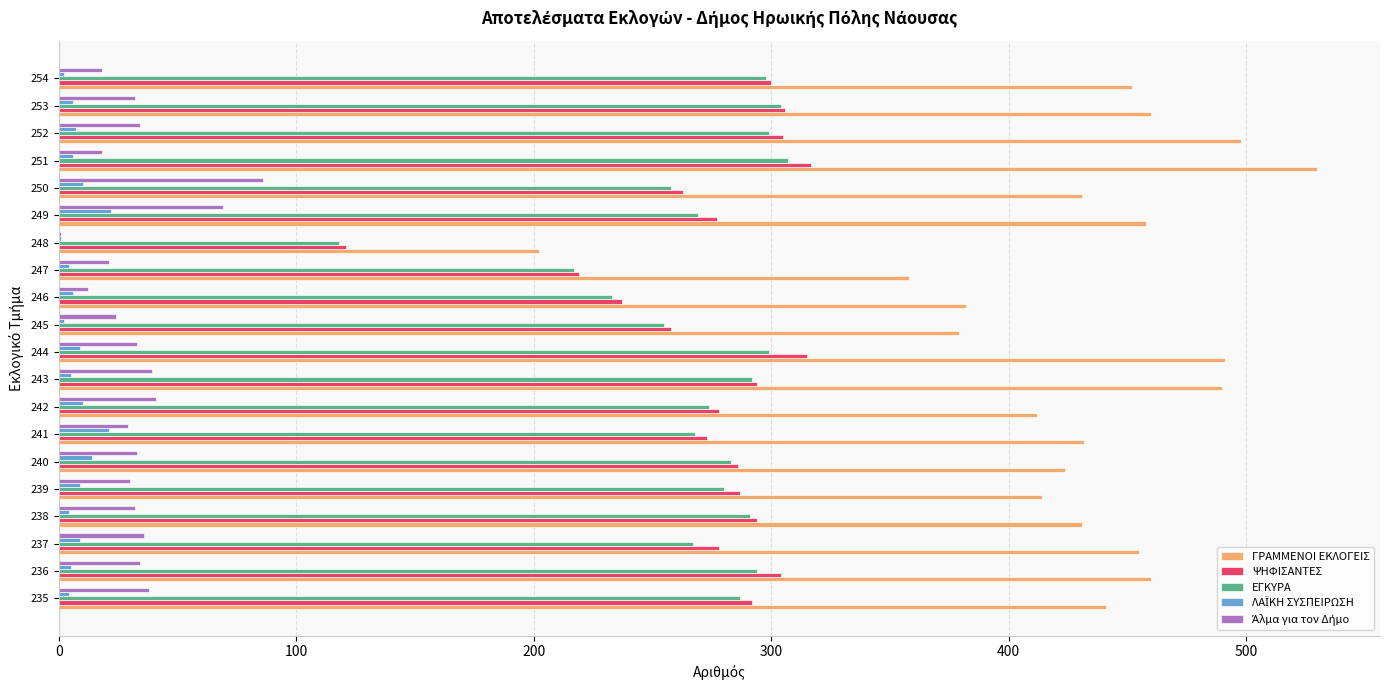

Which series has the largest total across all categories?

ΓΡΑΜΜΕΝΟΙ ΕΚΛΟΓΕΙΣ